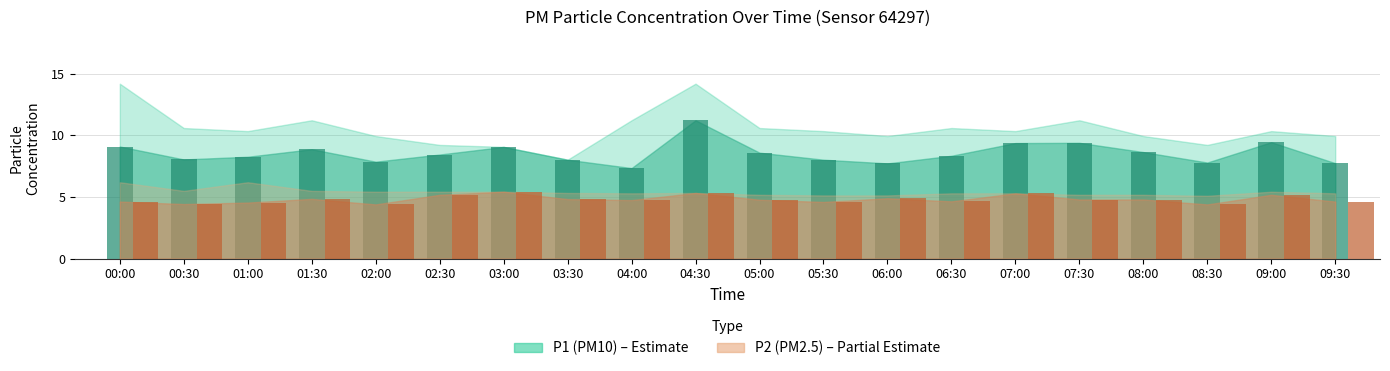

Which has a higher value, 03:00 or 08:00?

03:00